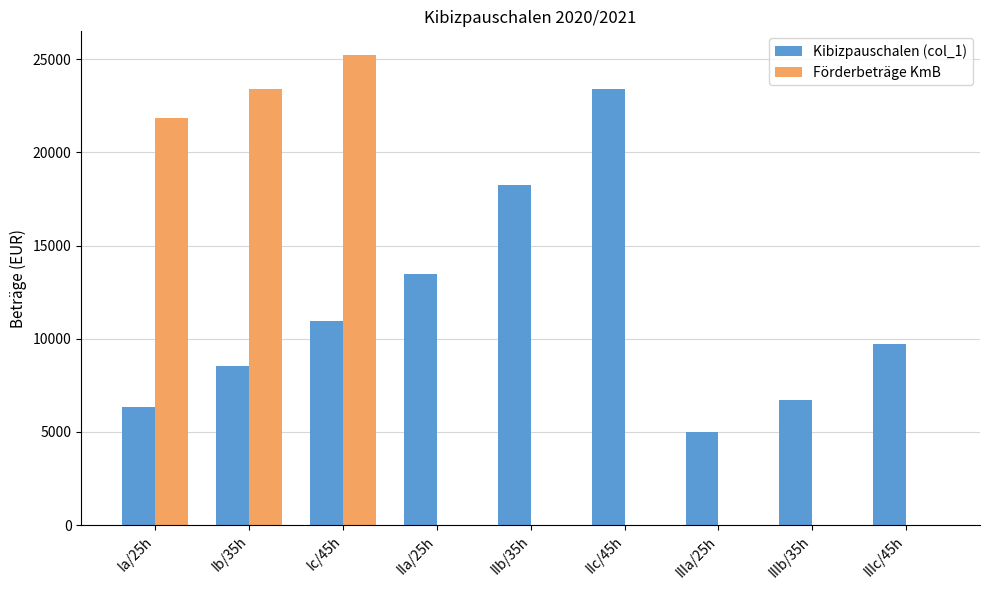

How many data points in Kibizpauschalen (col_1) are above 9744?

5